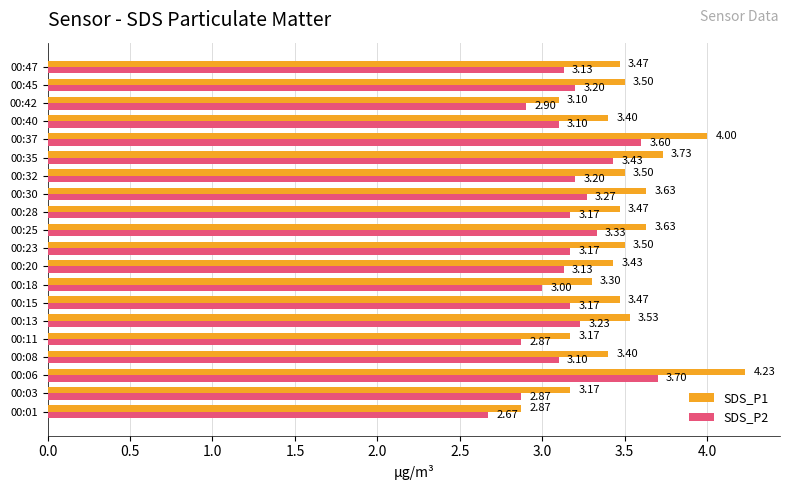

What is the sum of all SDS_P1 values?

69.5